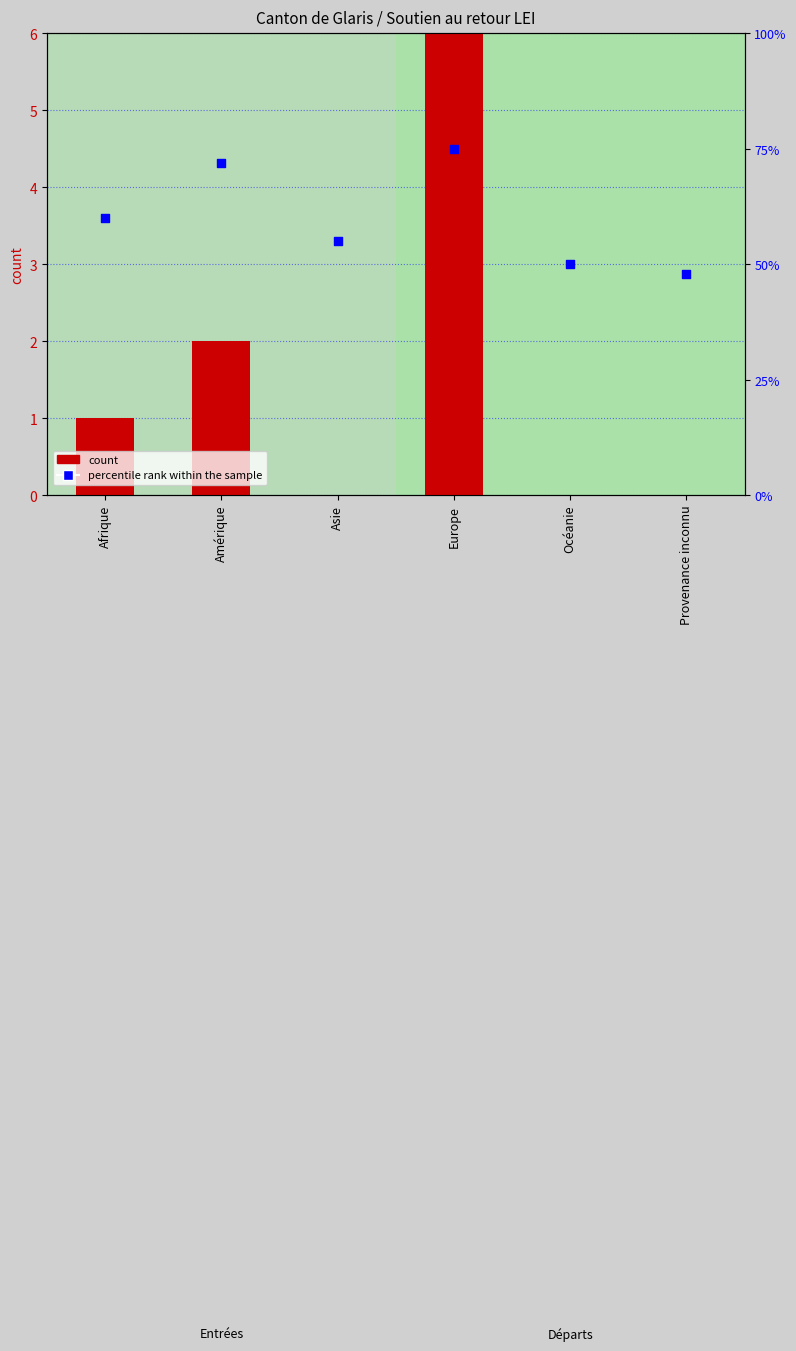

Is the value of count at Afrique greater than the value of percentile rank within the sample at Europe?

No